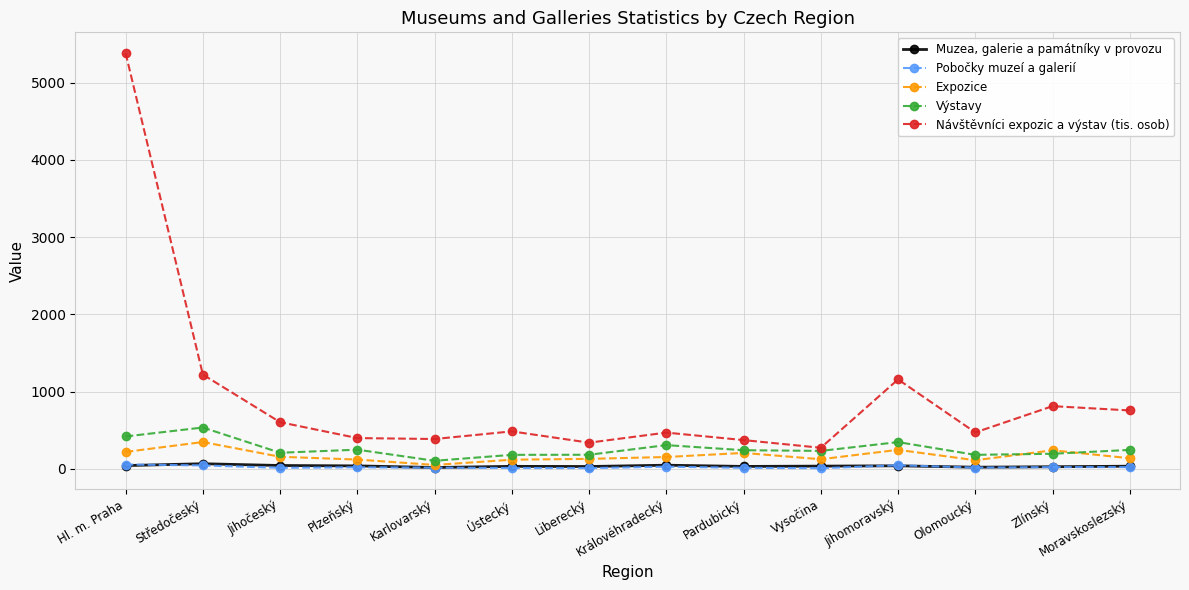

What is the maximum value for Pobočky muzeí a galerií?

55.0